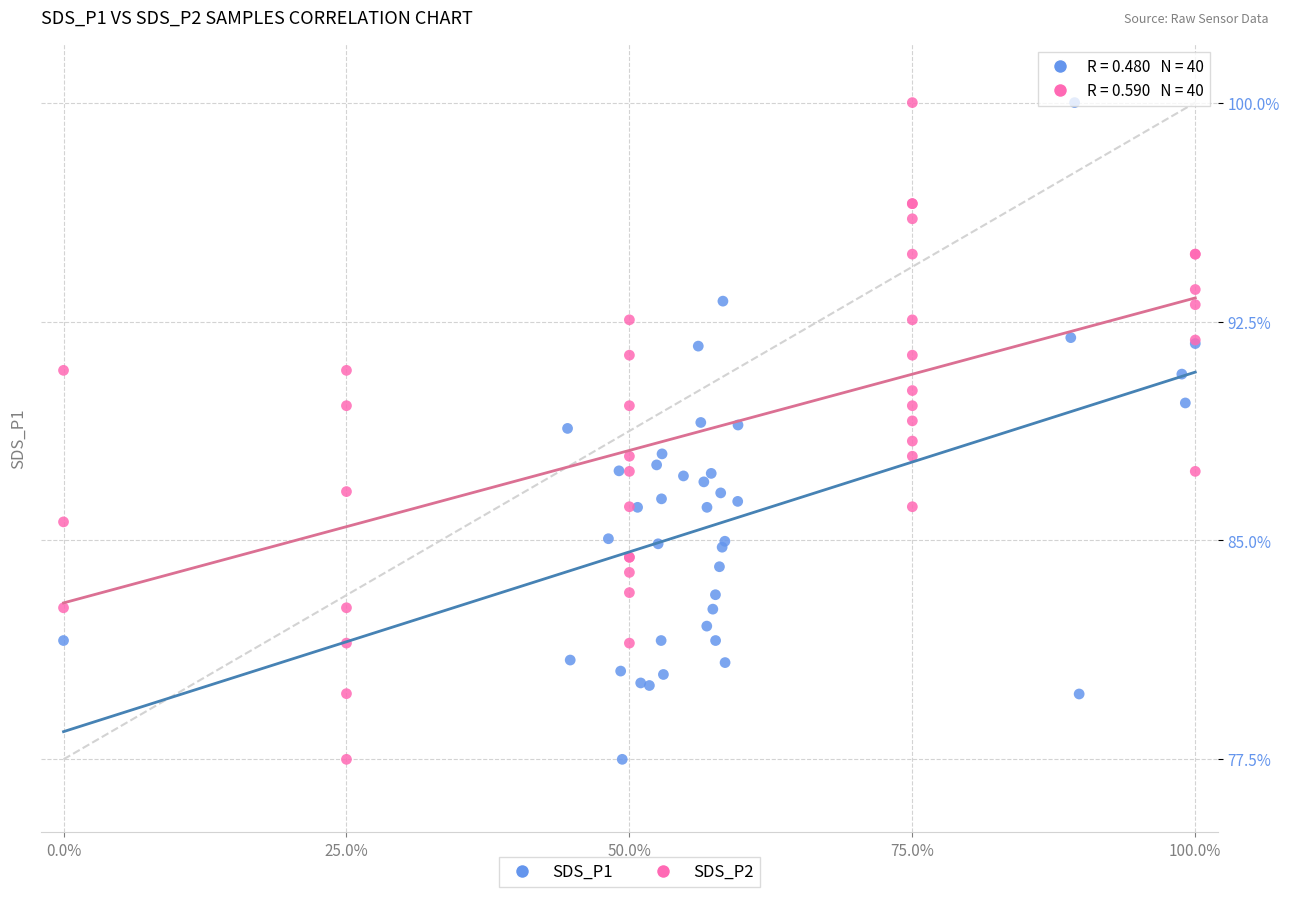

What are all the series names shown in the legend?

SDS_P1, SDS_P2